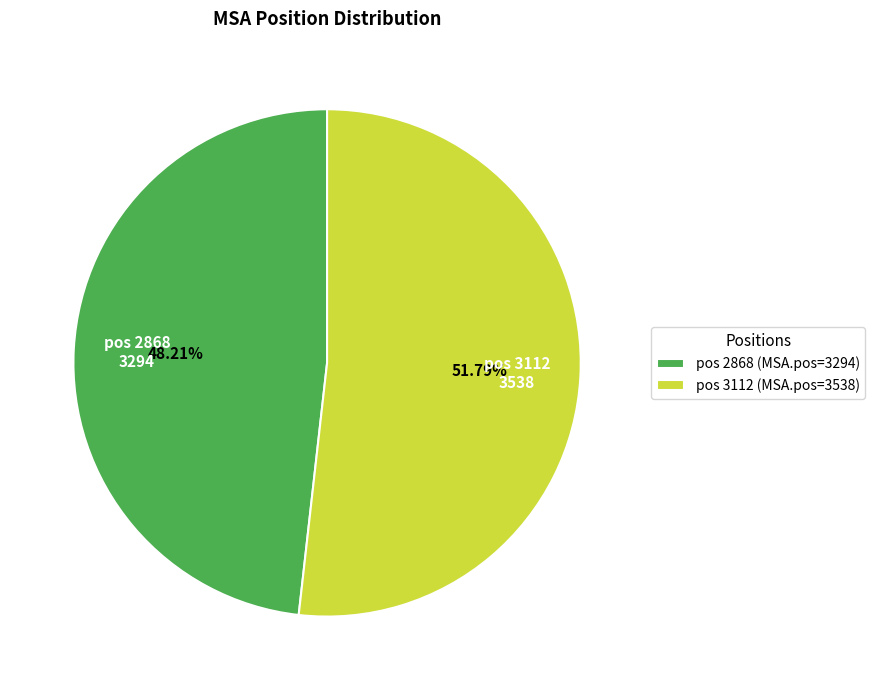

Rank the categories by value from lowest to highest.

pos 2868 (MSA.pos=3294), pos 3112 (MSA.pos=3538)